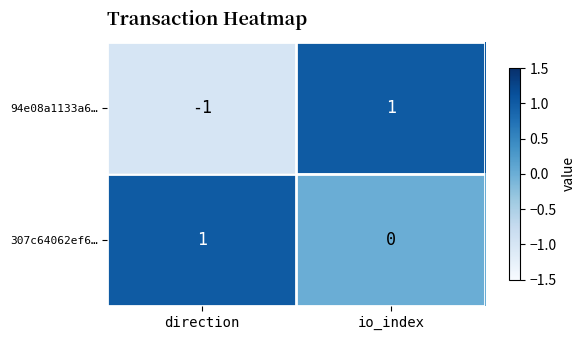

At which label is 307c64062ef6… closest to 0?

io_index